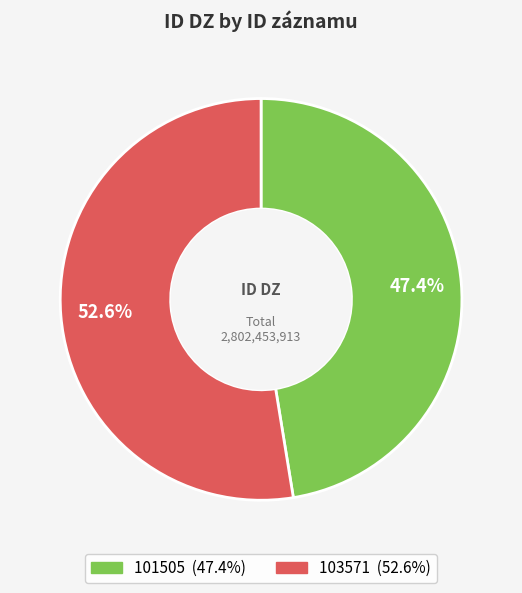

Which slice is the largest?

103571